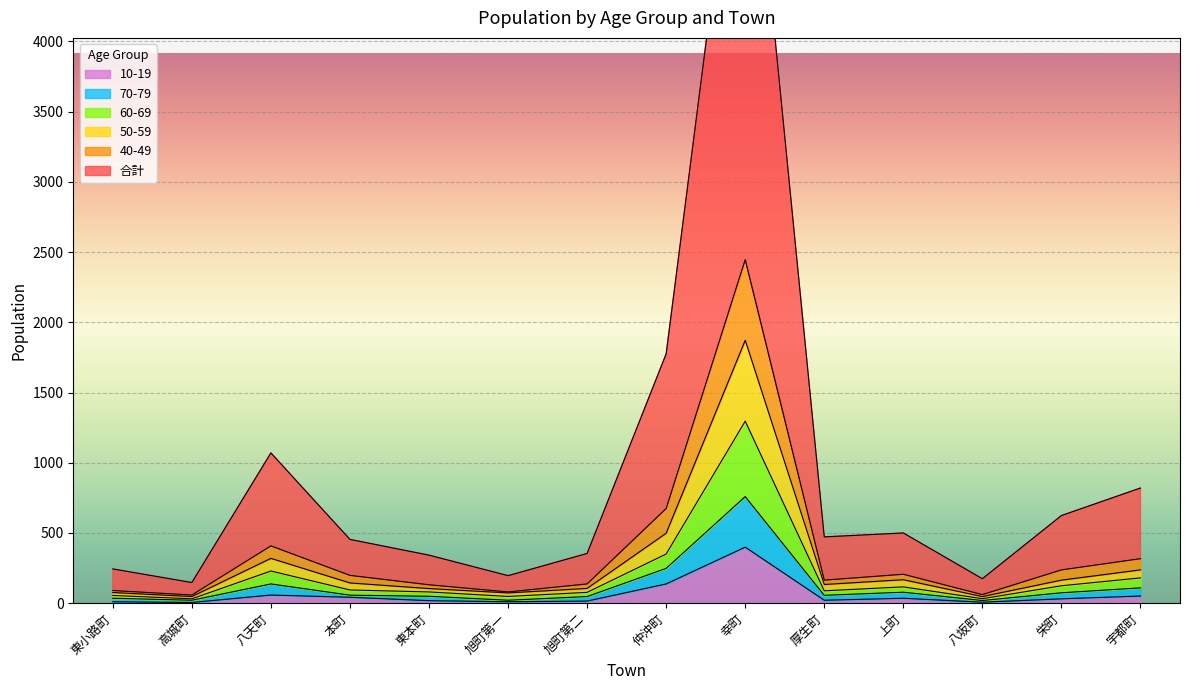

How many interior local peaks does the 50-59 series have?

3